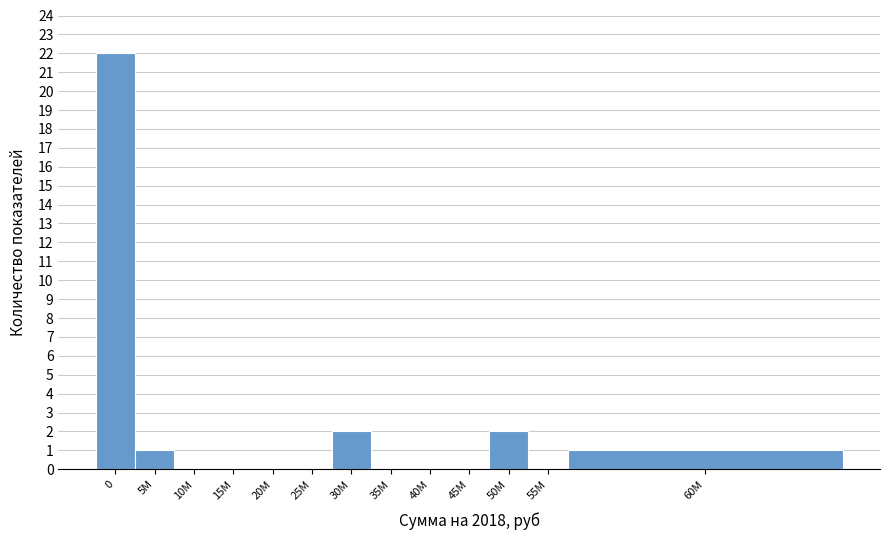

Reading left to right, what are all the values shown in this chart?

0=22	5M=1	10M=0	15M=0	20M=0	25M=0	30M=2	35M=0	40M=0	45M=0	50M=2	55M=0	60M=1